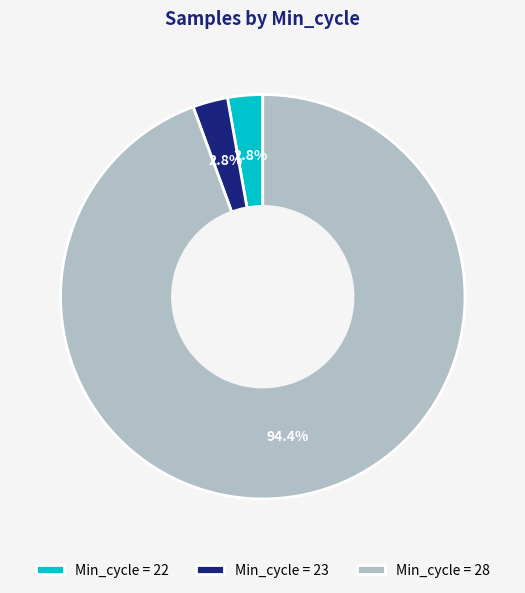

Does Min_cycle = 28 account for over 50% of the chart?

Yes